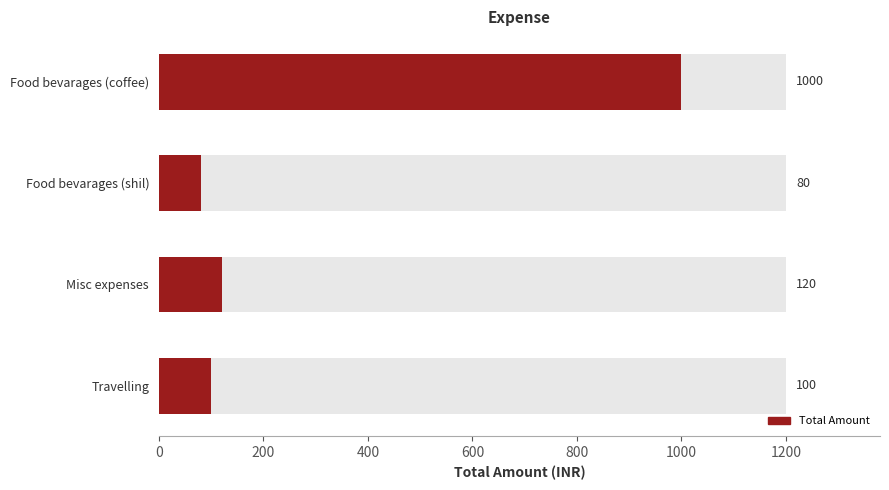

What is the average value?

325